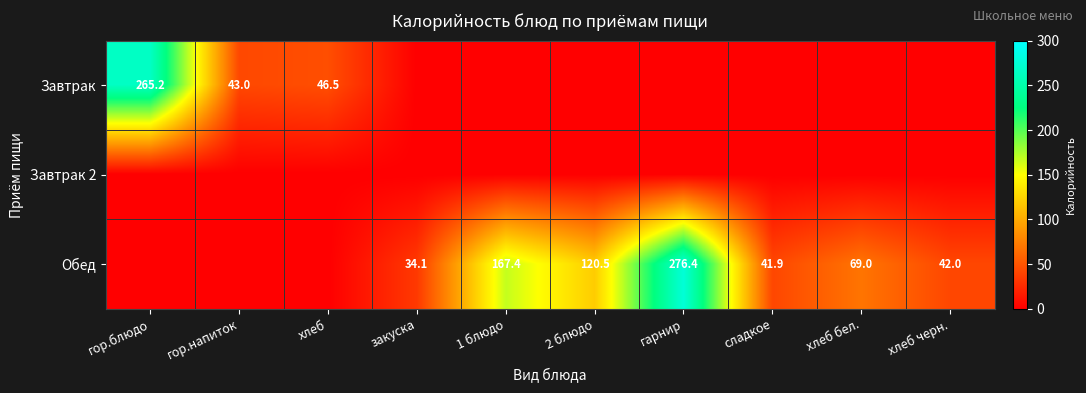

The Завтрак series shows 43.0 at гор.напиток. True or false?

True